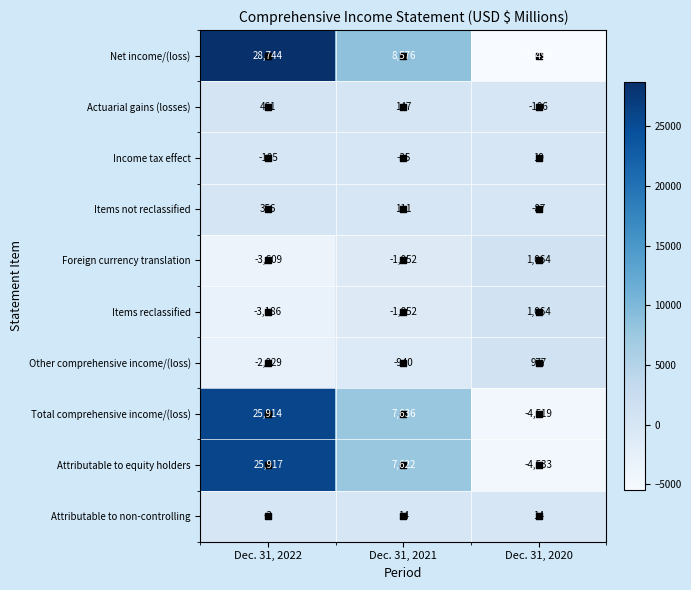

Rank the categories by Items not reclassified value from highest to lowest.

Dec. 31, 2022, Dec. 31, 2021, Dec. 31, 2020